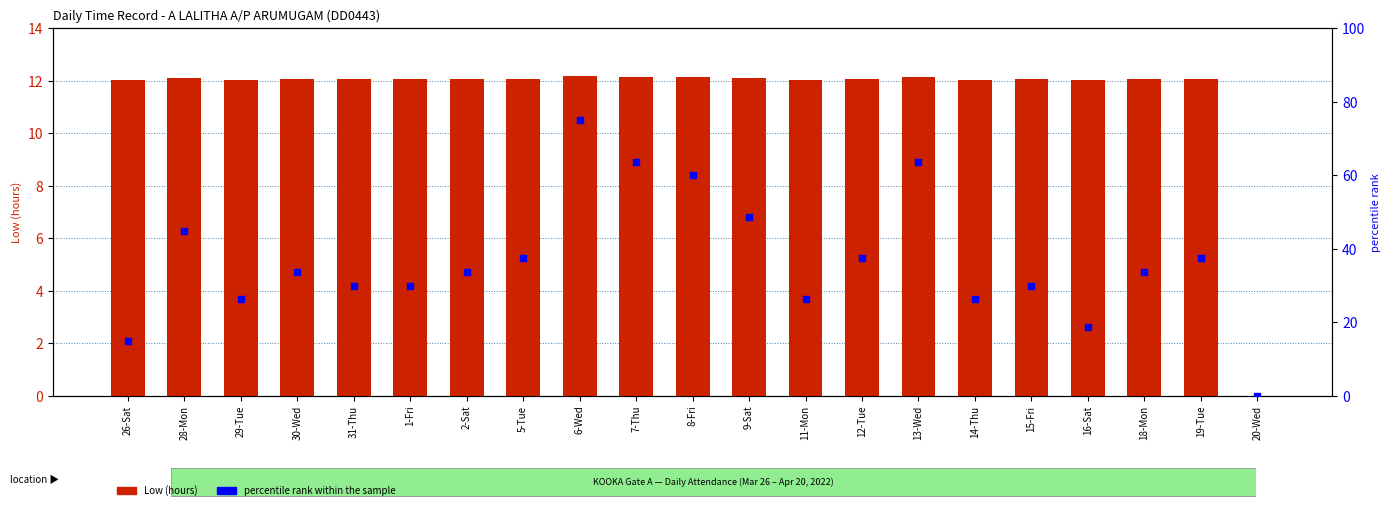

At which category is the sum across all series the highest?

6-Wed